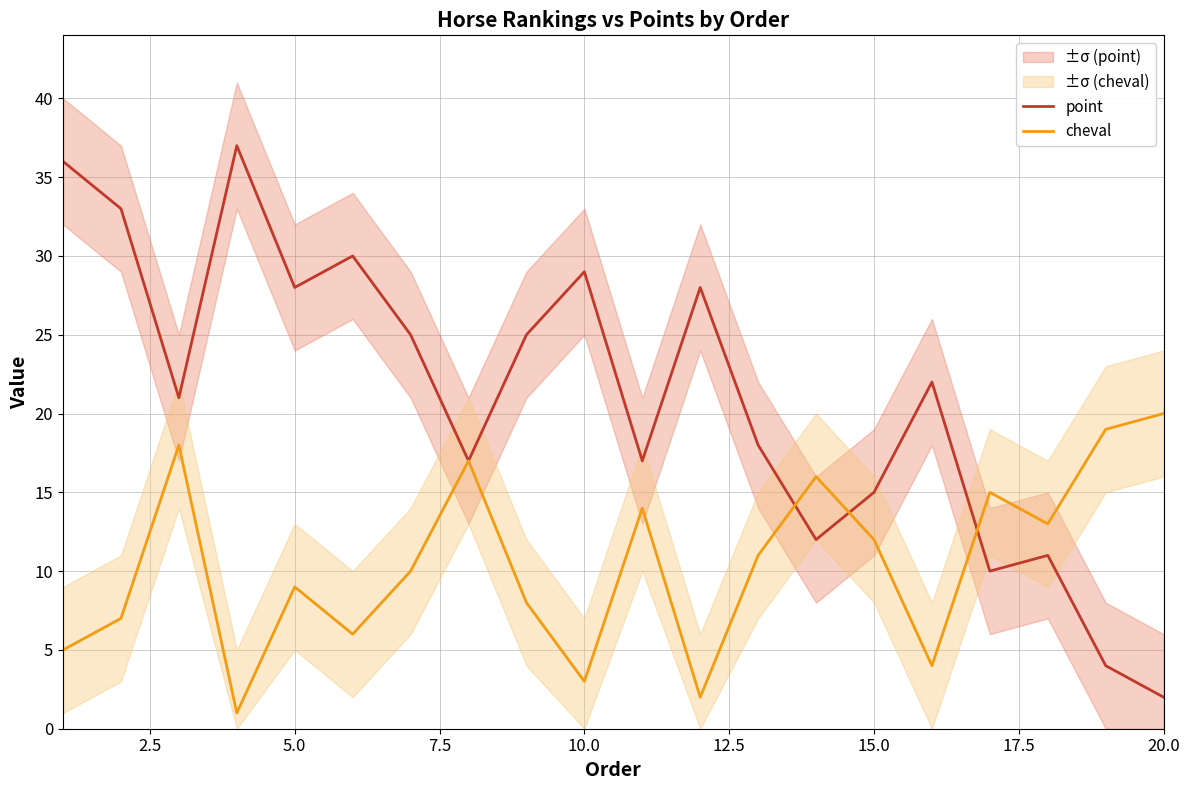

The value of point at 5.0 is 28. True or false?

True